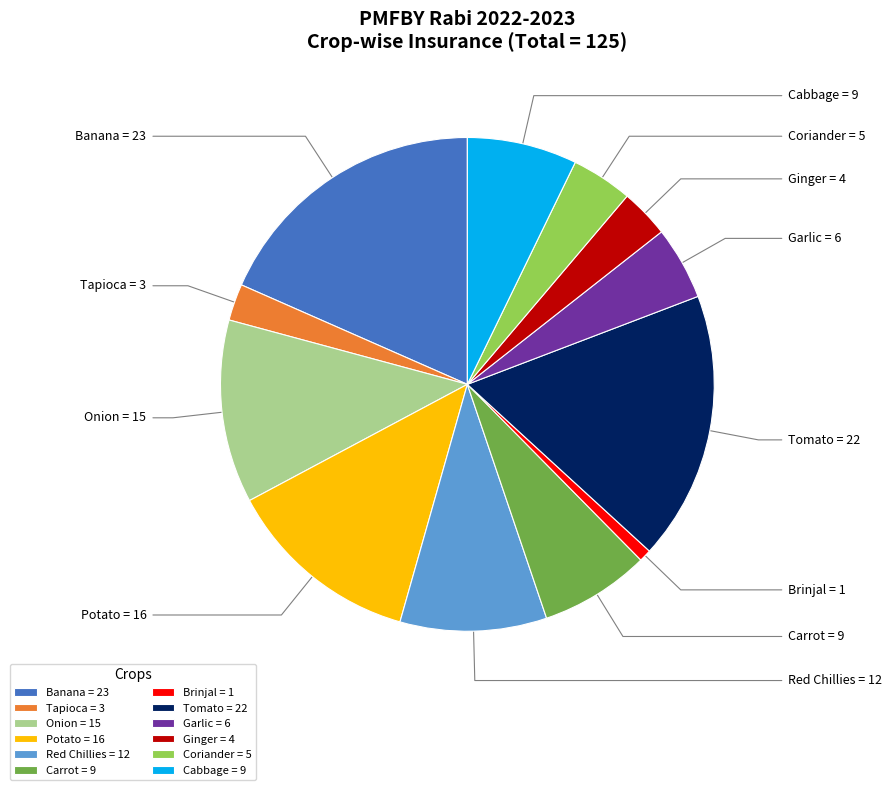

True or false: Carrot accounts for 7% of the total.

True